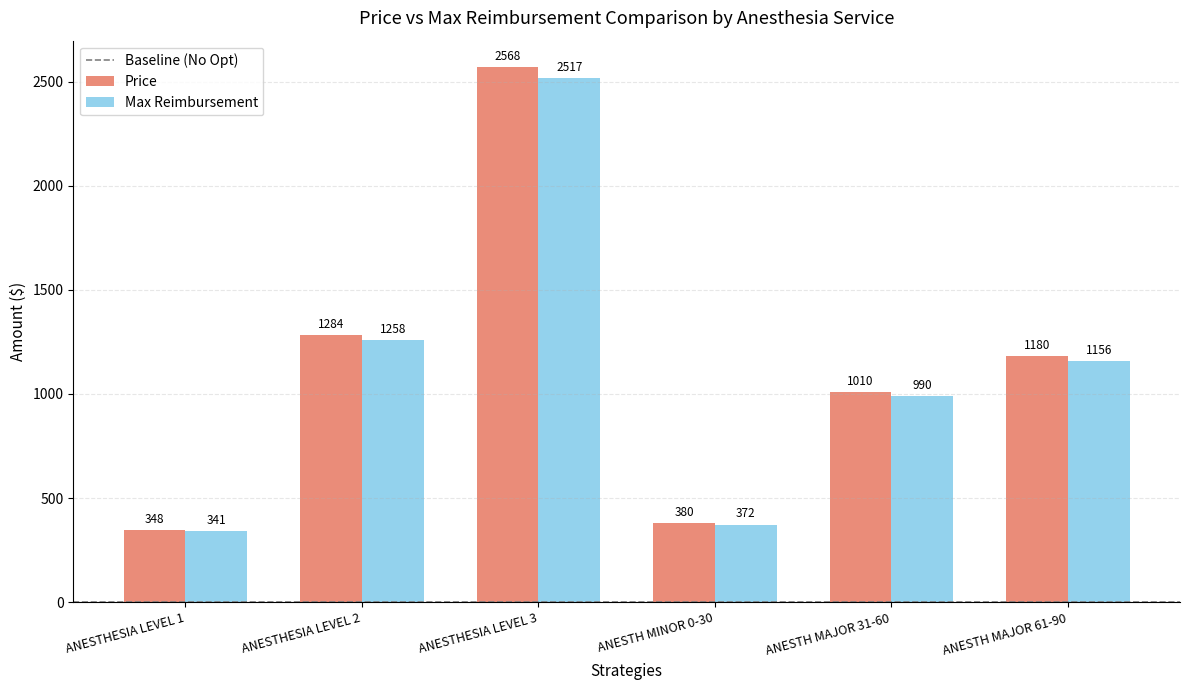

Which series has the widest spread of values?

Price